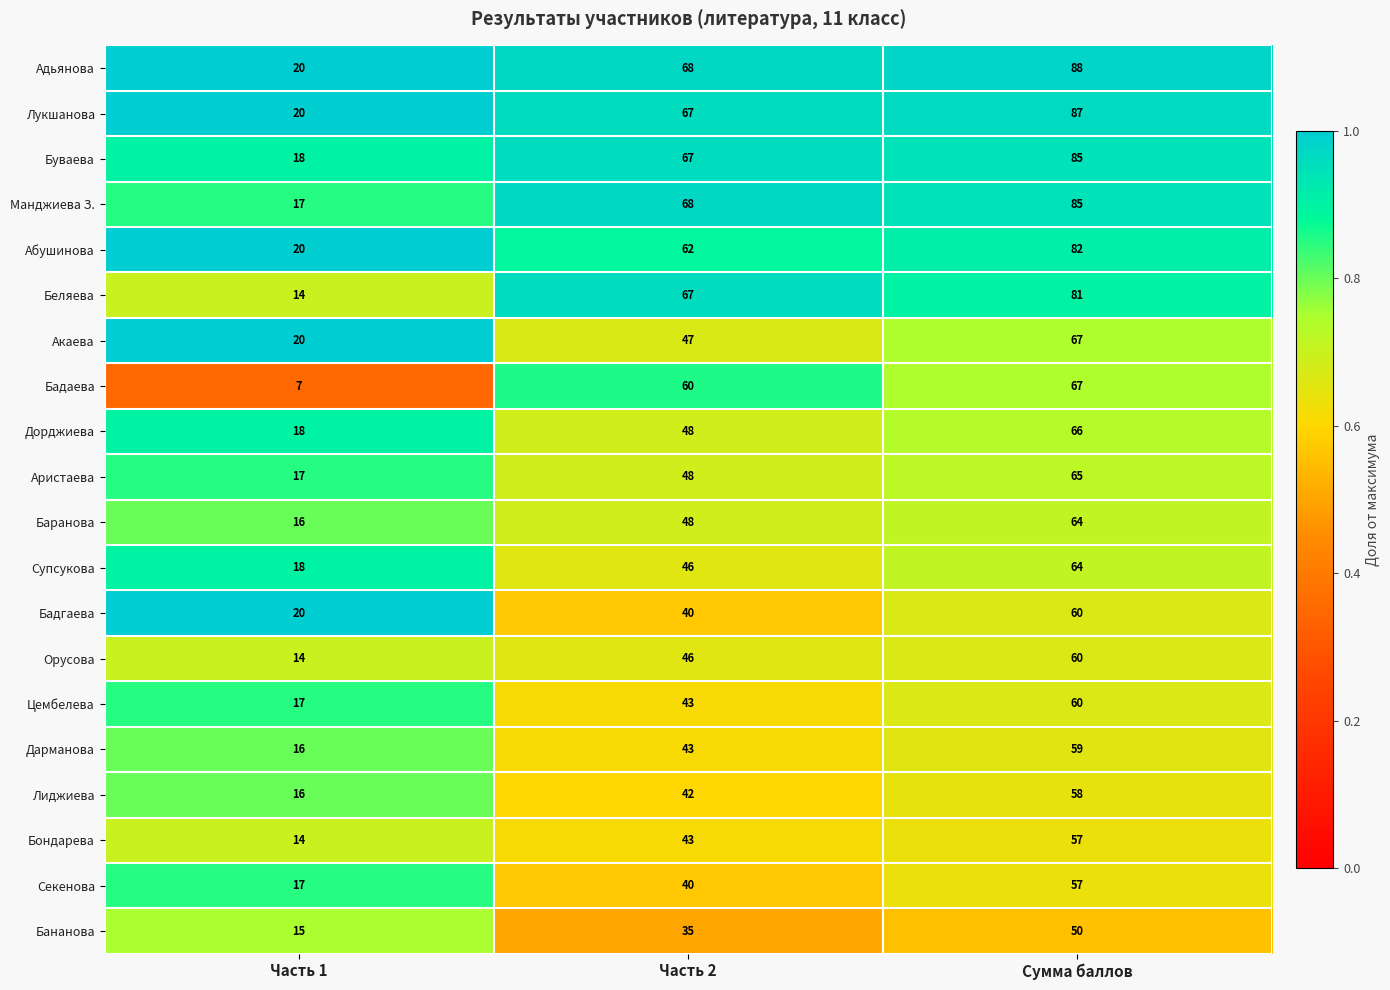

Which series has the largest total across all categories?

Адьянова